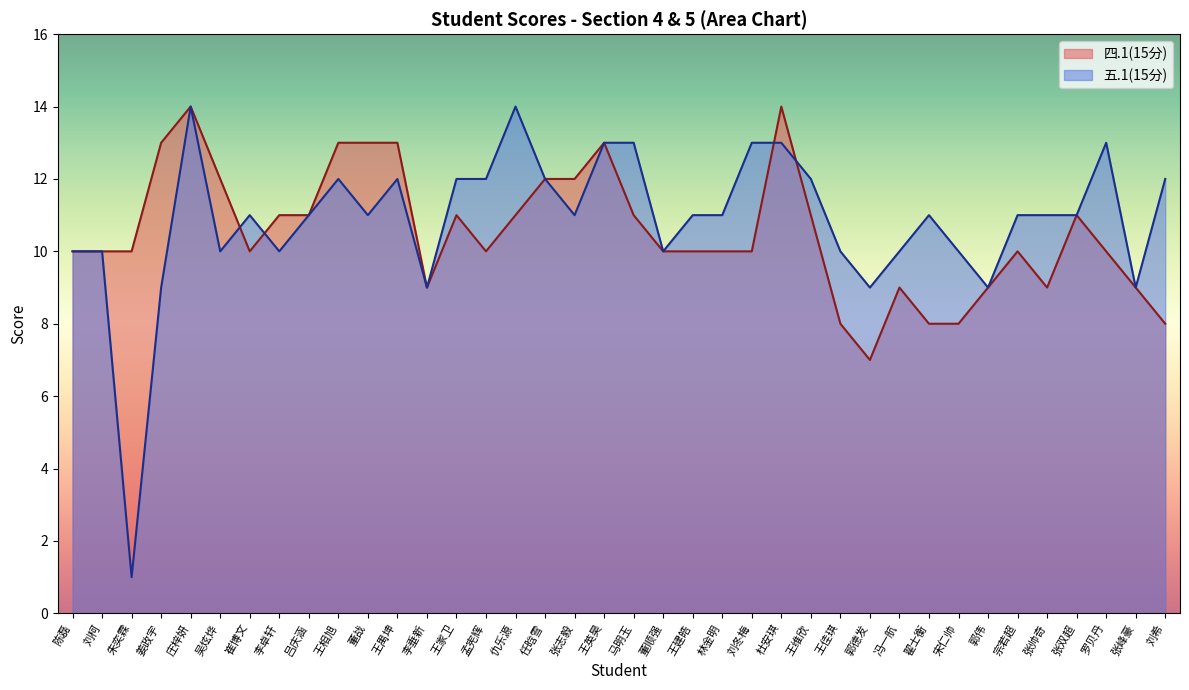

Reading left to right, list all the values displayed in this chart.

四.1(15分): 10	10	10	13	14	12	10	11	11	13	13	13	9	11	10	11	12	12	13	11	10	10	10	10	14	11	8	7	9	8	8	9	10	9	11	10	9	8
五.1(15分): 10	10	1	9	14	10	11	10	11	12	11	12	9	12	12	14	12	11	13	13	10	11	11	13	13	12	10	9	10	11	10	9	11	11	11	13	9	12